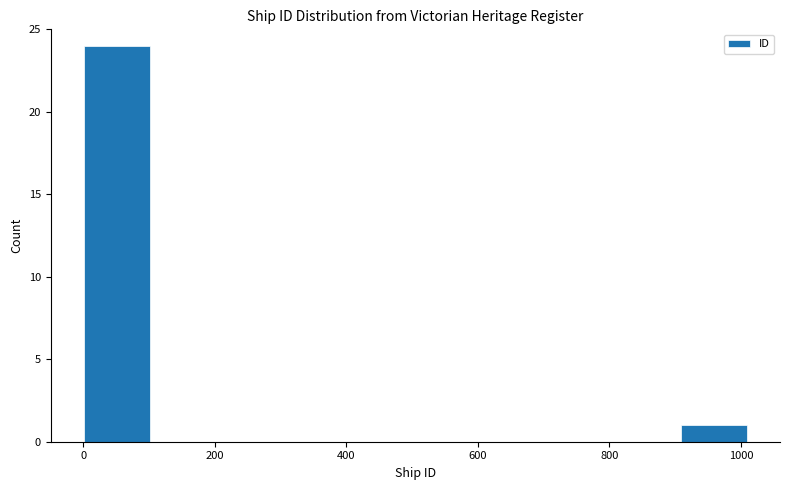

Which range on the x-axis has the tallest bar?

0 to 100